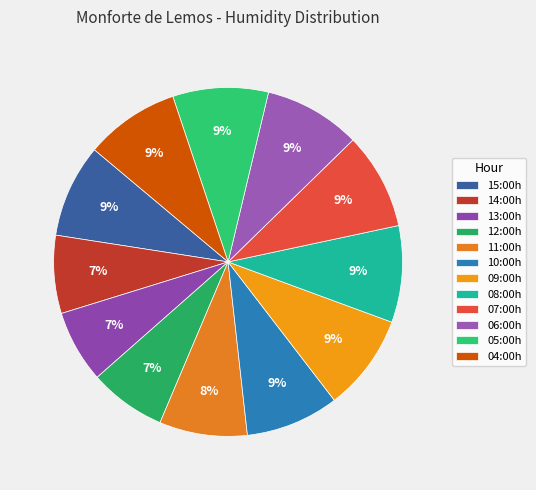

What is the smallest slice in the pie chart?

13:00